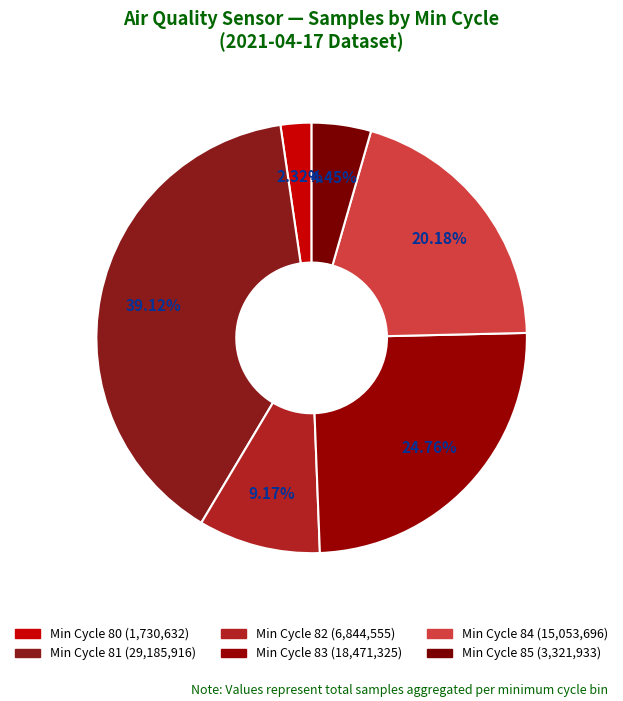

Which category has the biggest portion of the pie?

Min Cycle 81 (29,185,916)